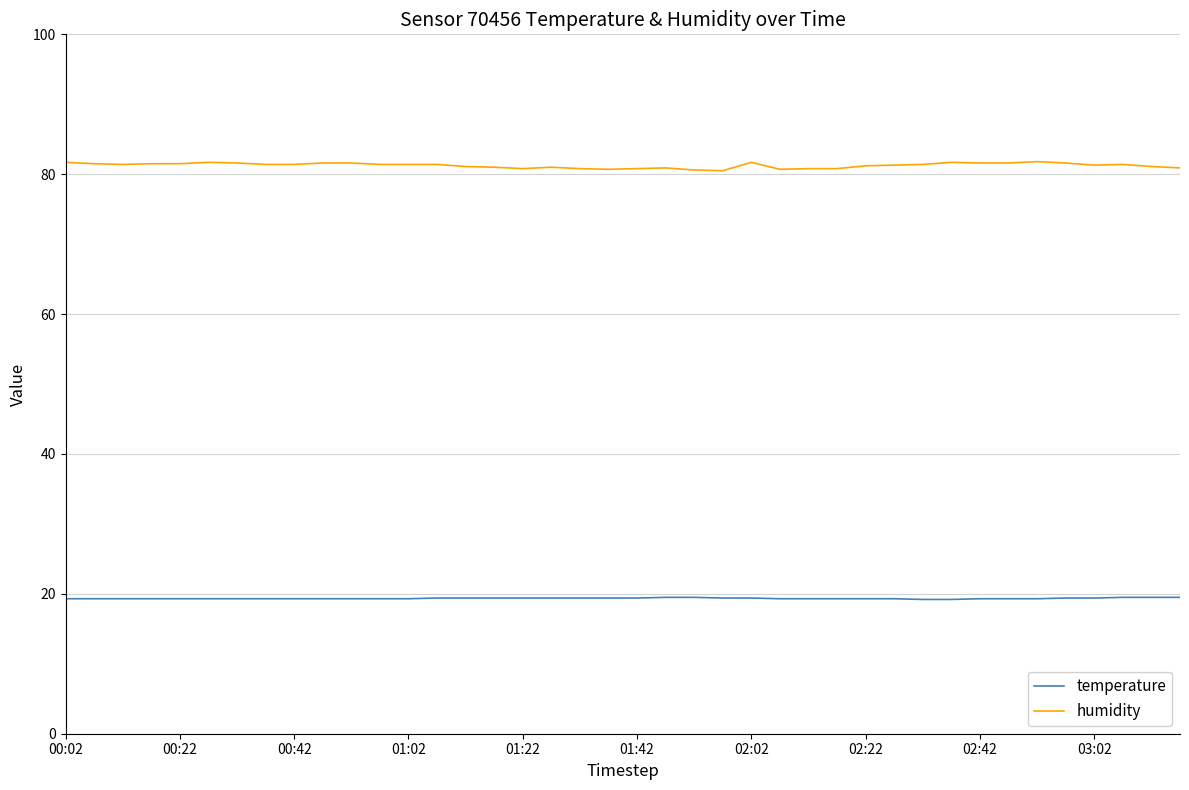

Does the chart have visible grid lines?

Yes